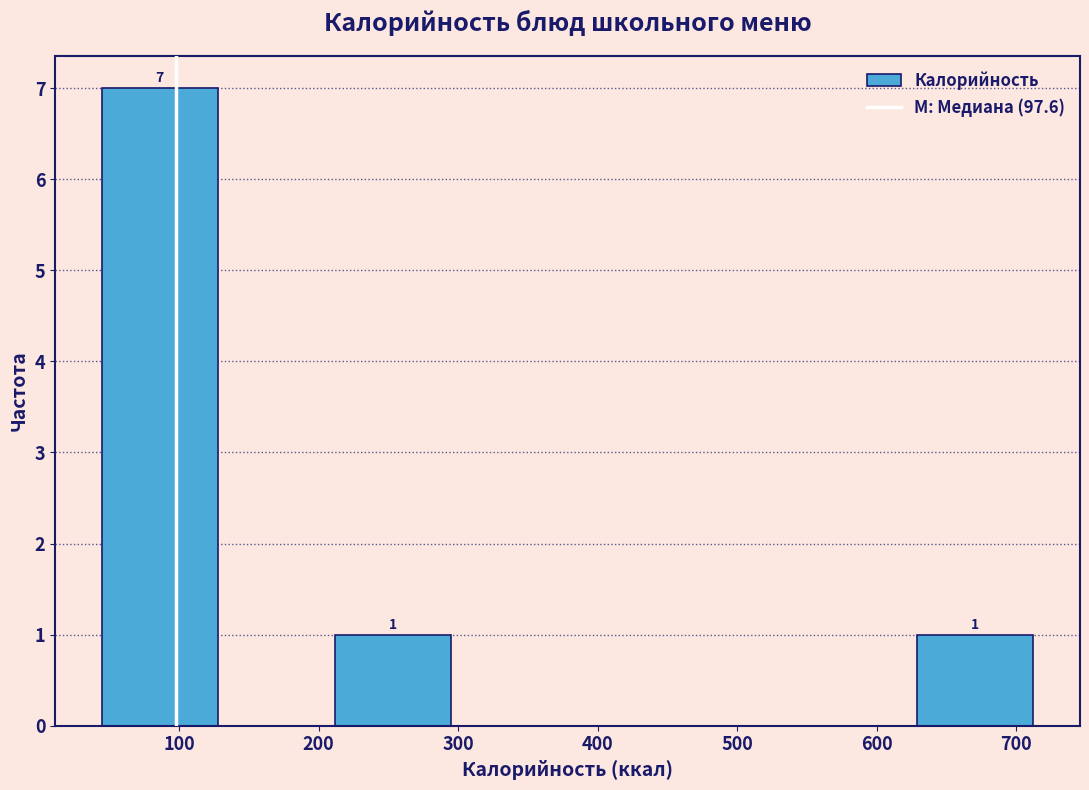

Which range on the x-axis has the tallest bar?

40 to 130